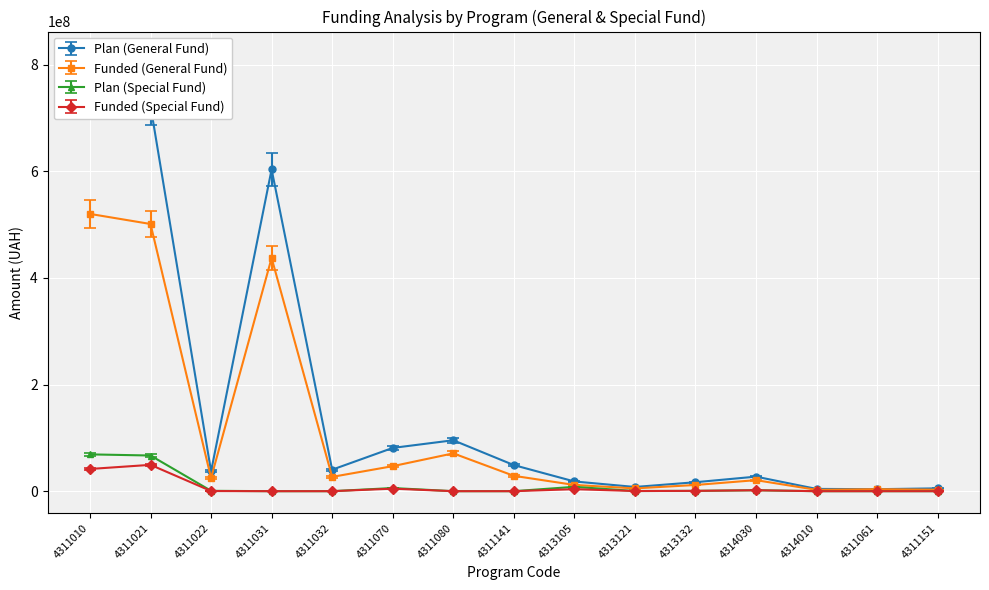

At which category is the sum across all series the highest?

4311010